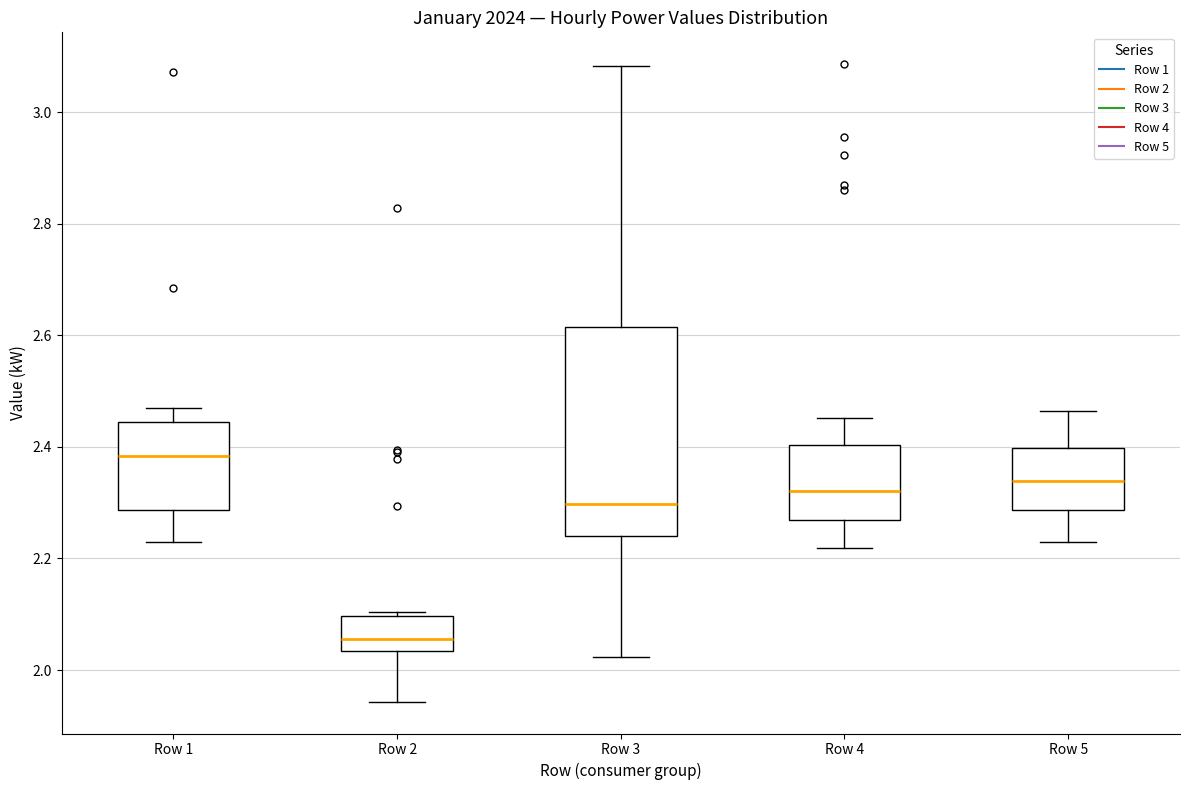

Comparing the boxes themselves (not the whiskers), which one is the tallest?

Row 3